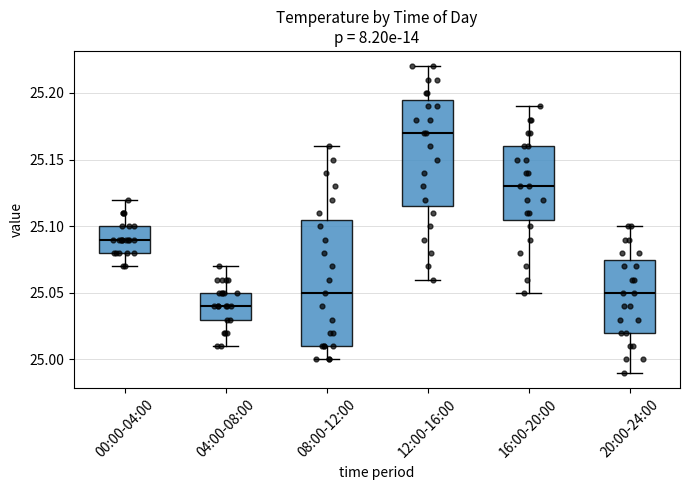

Which box has the lowest median line?

04:00-08:00